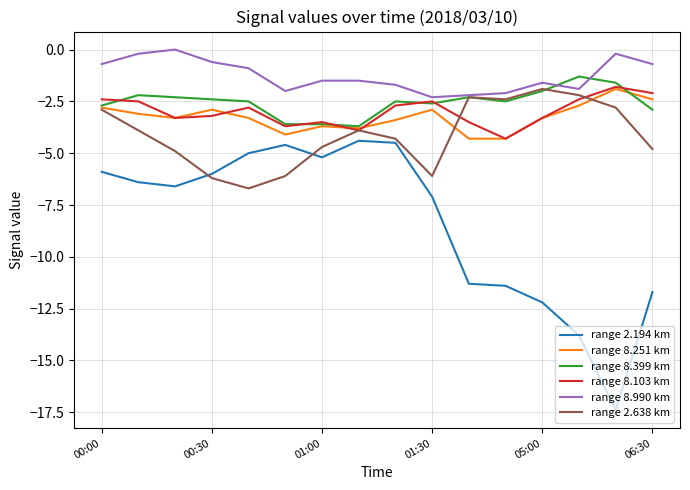

Which series has the largest total across all categories?

range 8.990 km